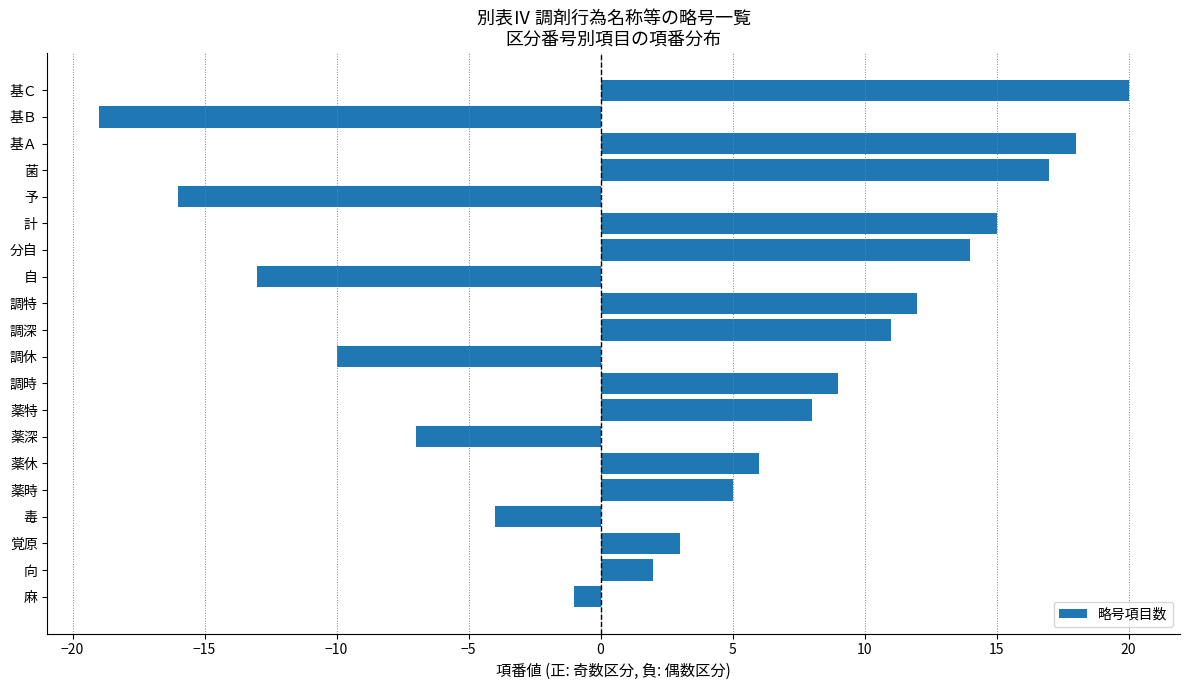

Rank the categories by value from highest to lowest.

基Ｃ, 基Ａ, 菌, 計, 分自, 調特, 調深, 調時, 薬特, 薬休, 薬時, 覚原, 向, 麻, 毒, 薬深, 調休, 自, 予, 基Ｂ